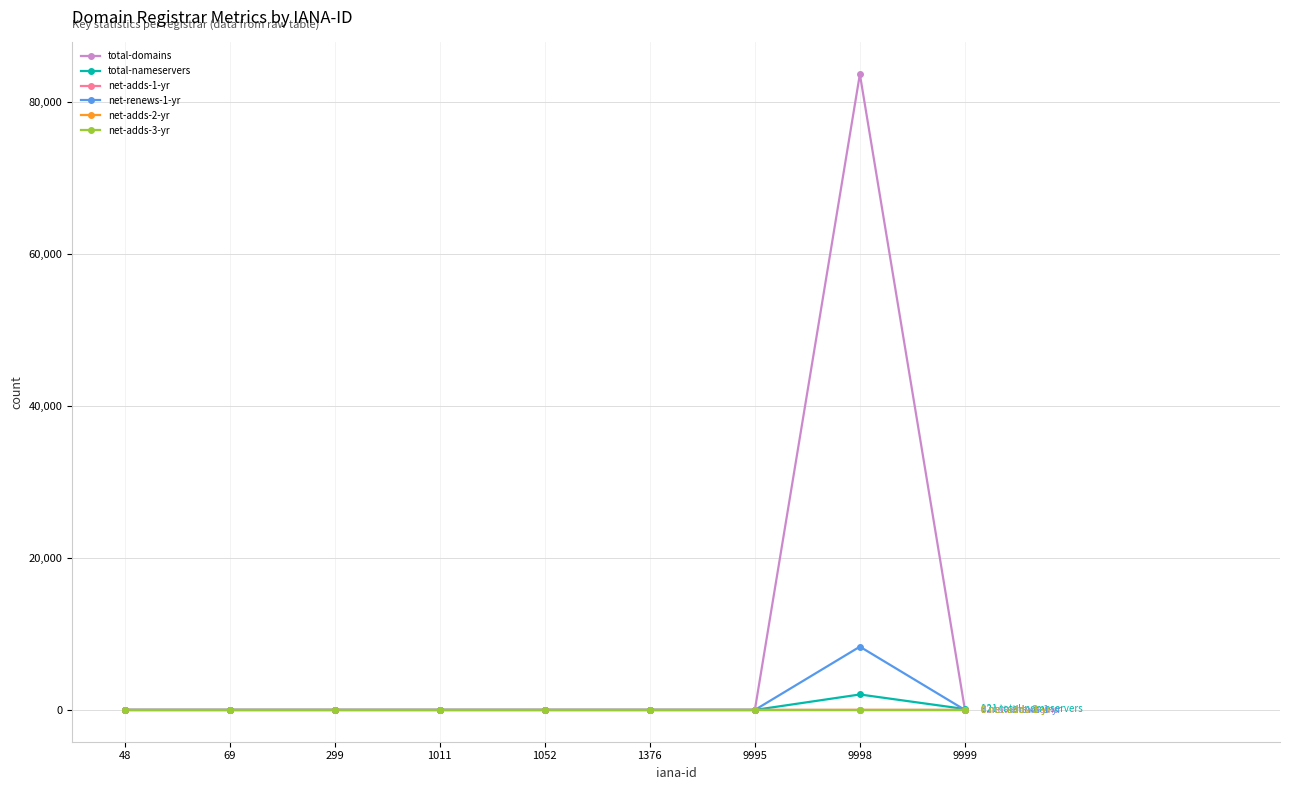

Is this an area chart (filled region under the line)?

No